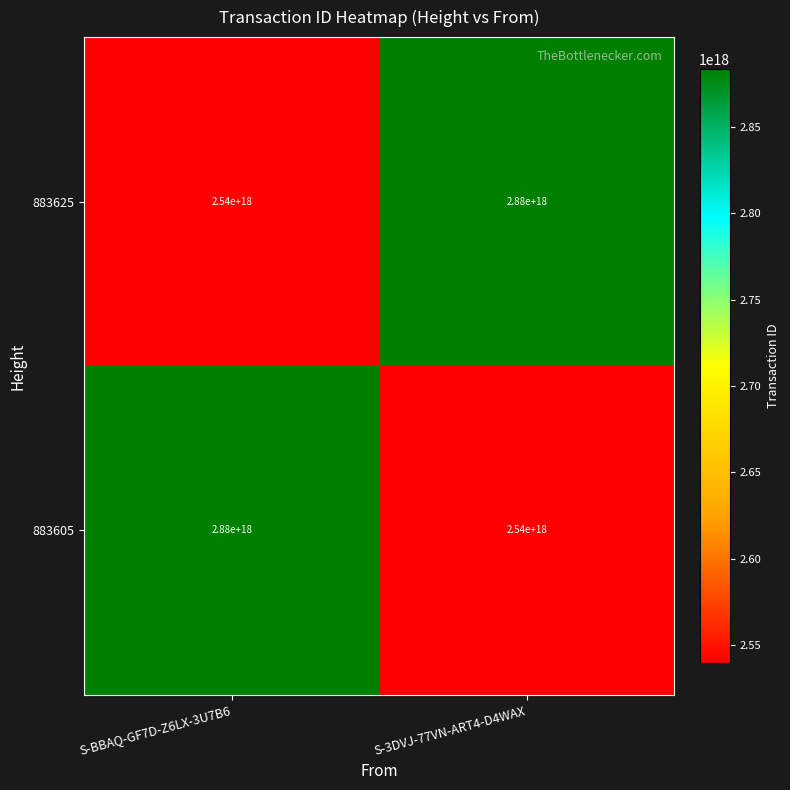

True or false: 883625 has a value of 1383096106969320704 at S-3DVJ-77VN-ART4-D4WAX.

False